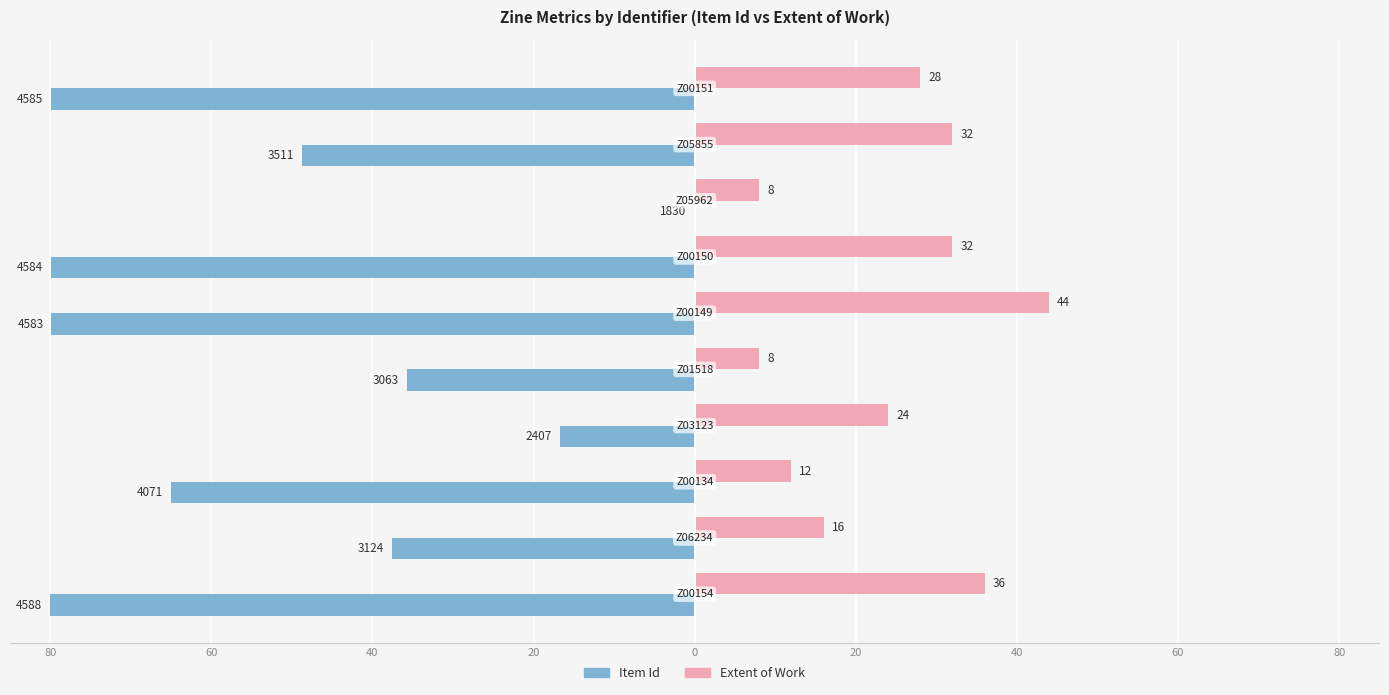

What are all the series names shown in the legend?

Item Id, Extent of Work